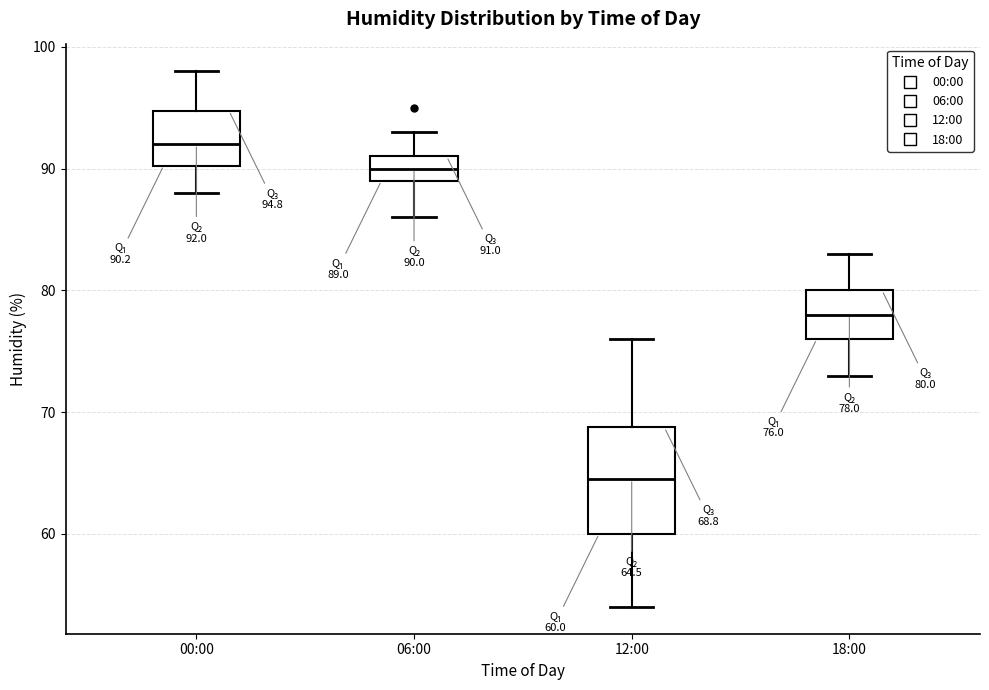

Comparing the boxes themselves (not the whiskers), which one is the tallest?

12:00